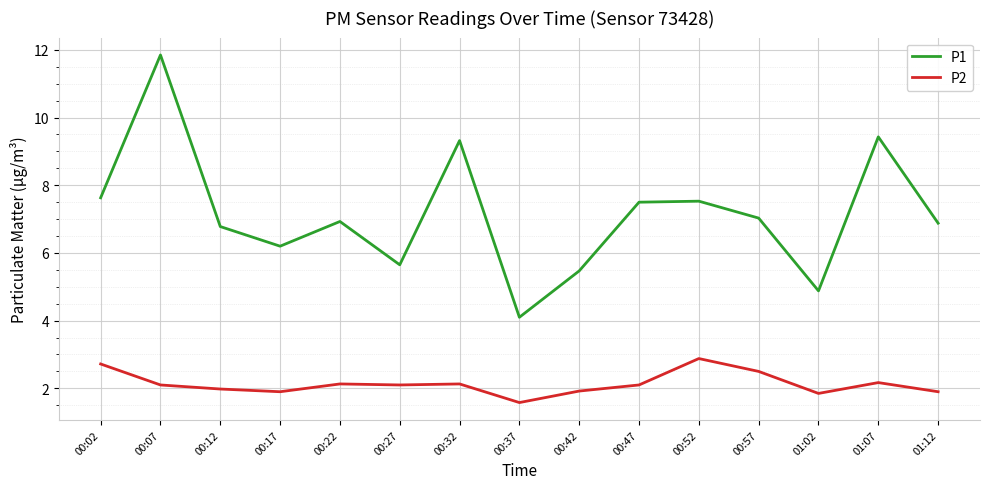

Which category has the highest value across all series?

00:07